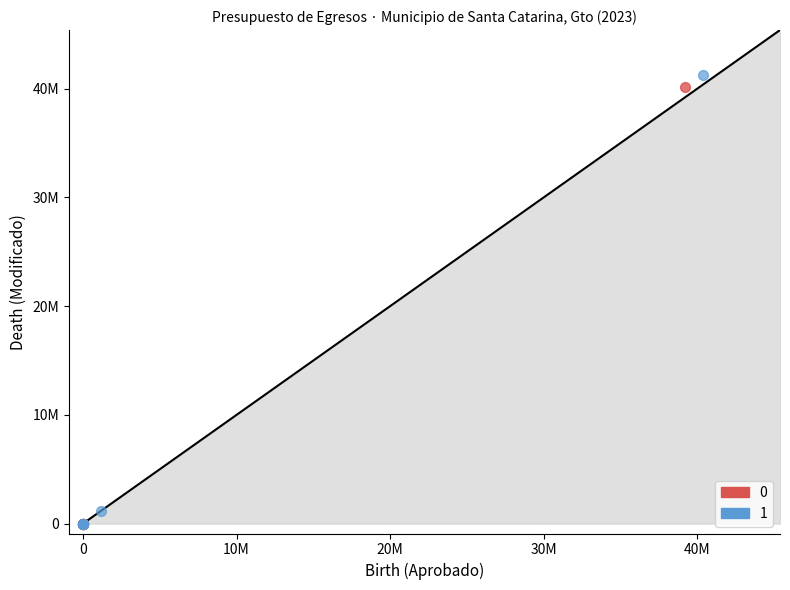

What are all the series names shown in the legend?

0, 1